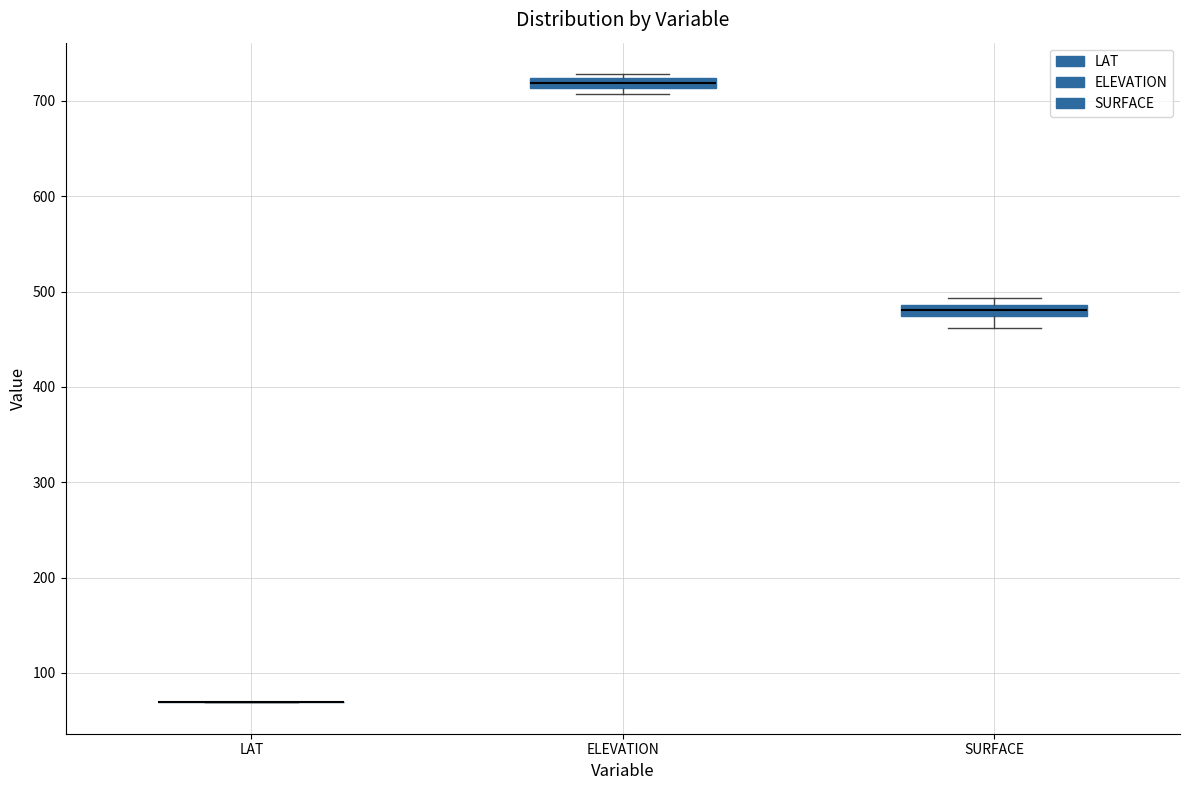

Where does the median line of the box for SURFACE sit on the y-axis? The values are not printed on the chart, so give them approximately, as read against the axis.

480